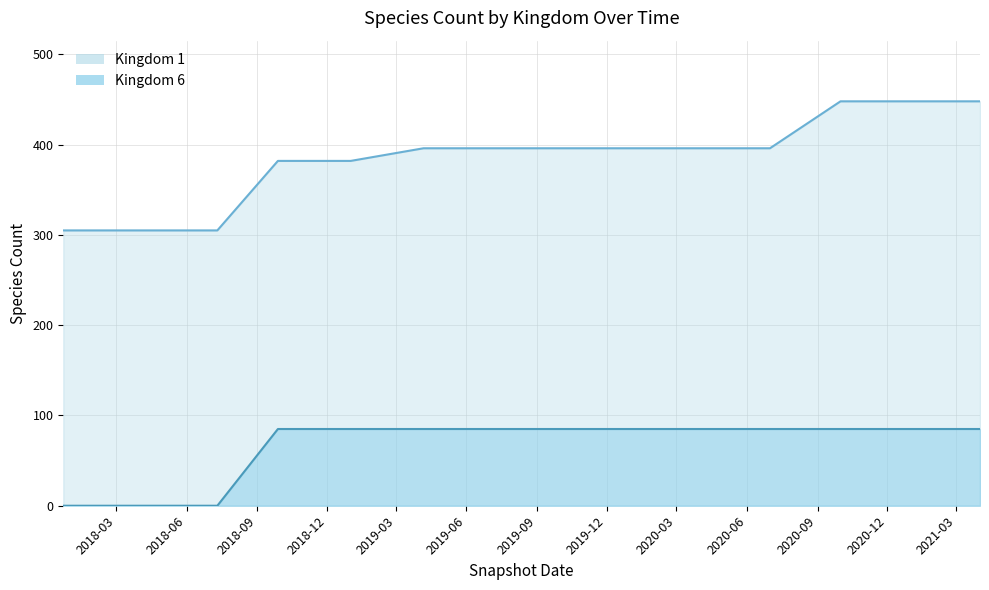

What is the difference between the highest and lowest values at 2021-01-01?

363